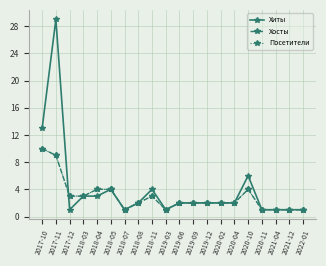

The Посетители series shows 1 at 2020-11. True or false?

True